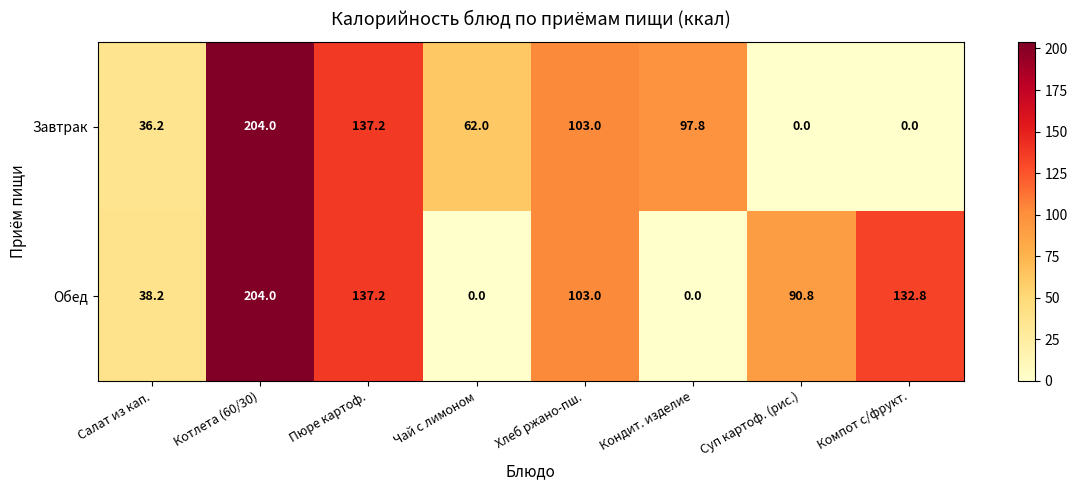

Rank the series by their average value, from highest to lowest.

Обед, Завтрак